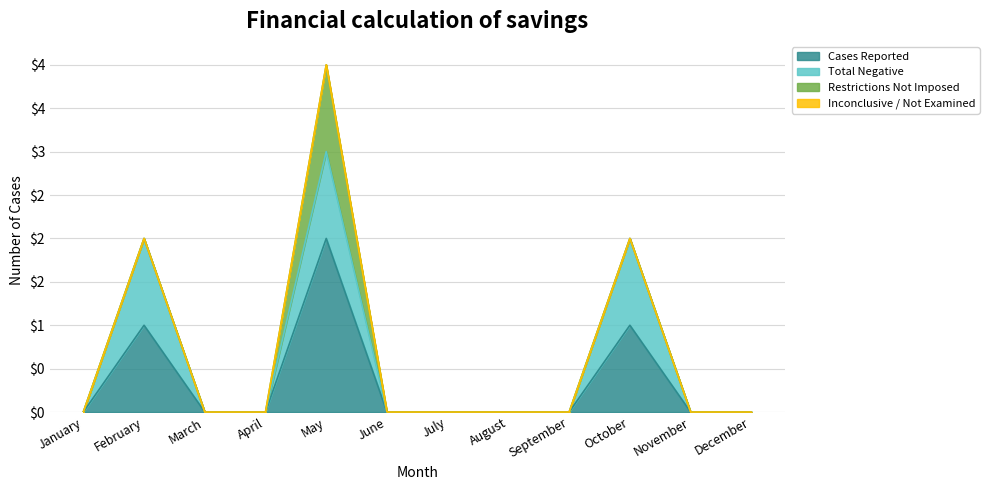

Is it true that Cases Reported equals 0 at December?

True